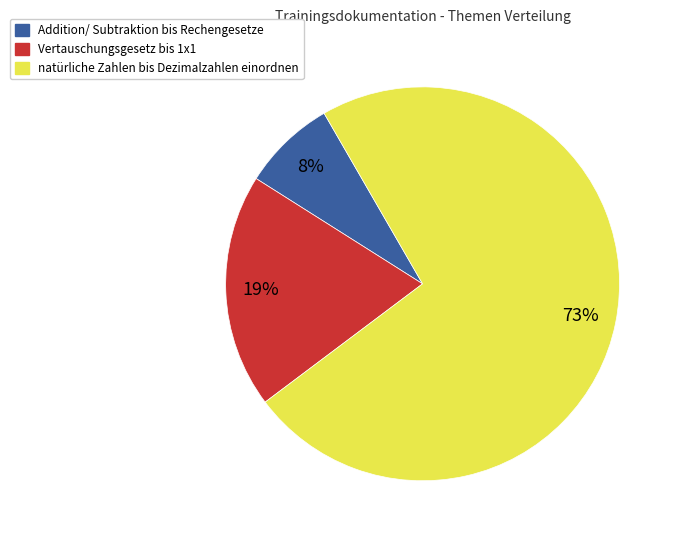

To the nearest percent, what is the average slice percentage?

33%